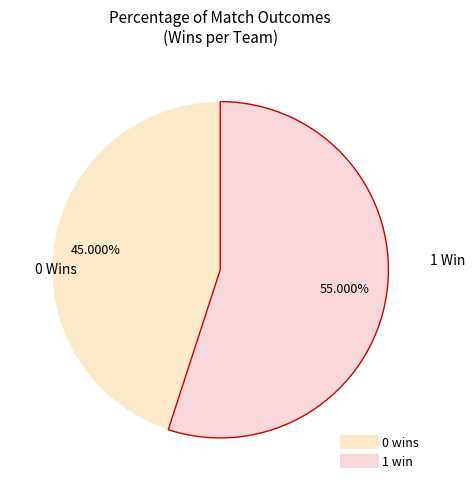

Count the number of slices in the pie.

2